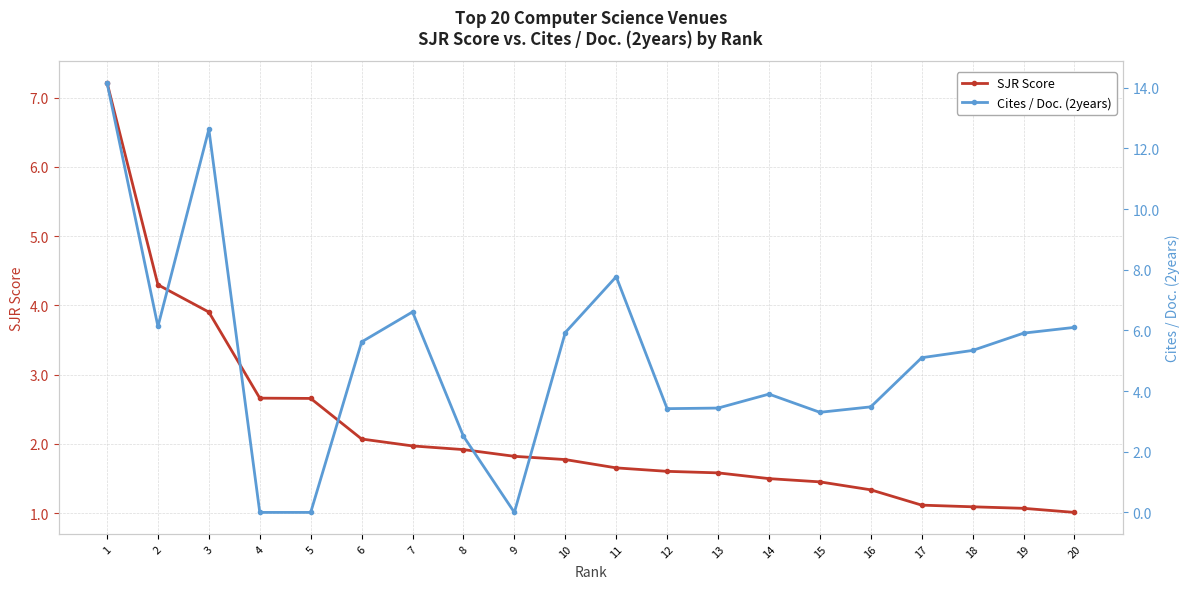

Between 6 and 16, which series saw the biggest shift?

Cites / Doc. (2years)